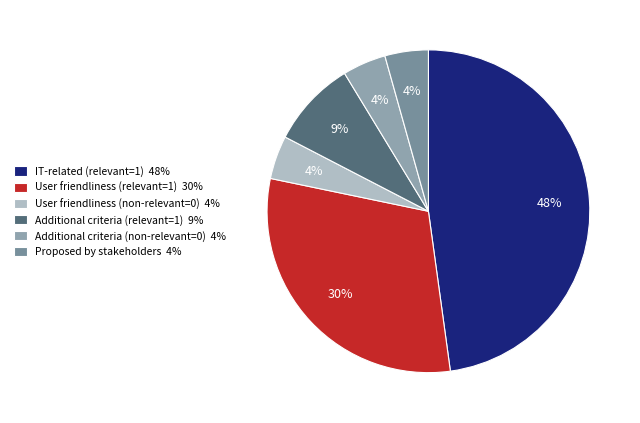

How many slices are in this pie chart?

6